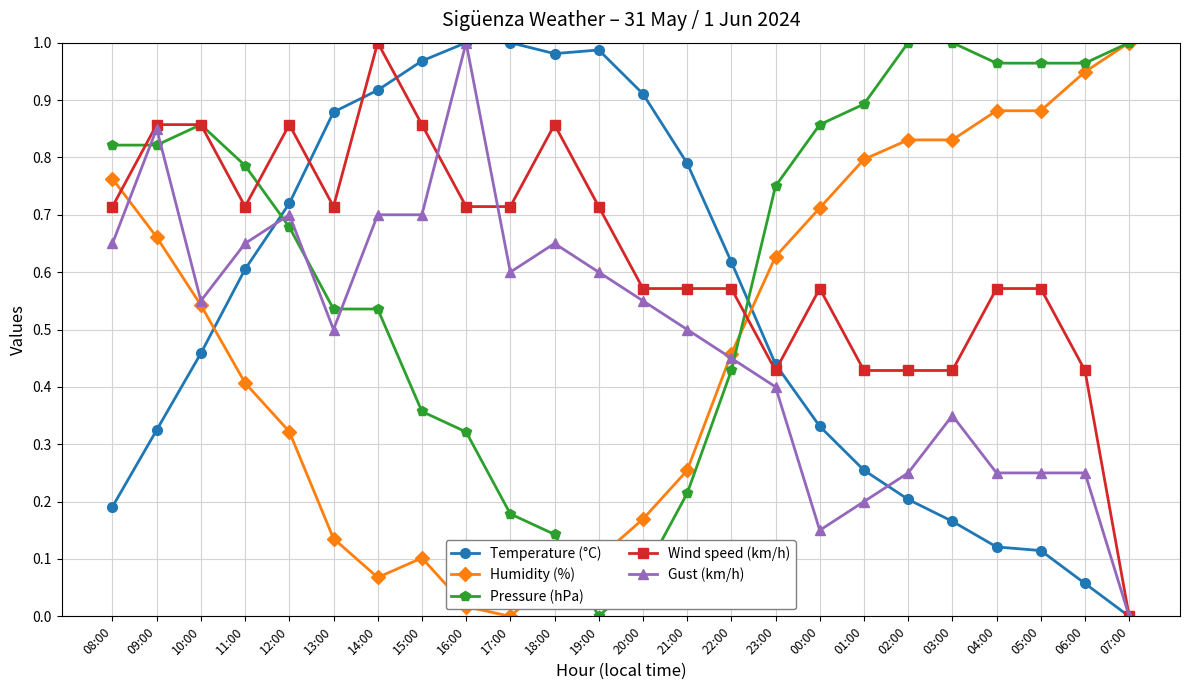

Which series ends up on top after the final intersection of Pressure (hPa) and Temperature (°C)?

Pressure (hPa)